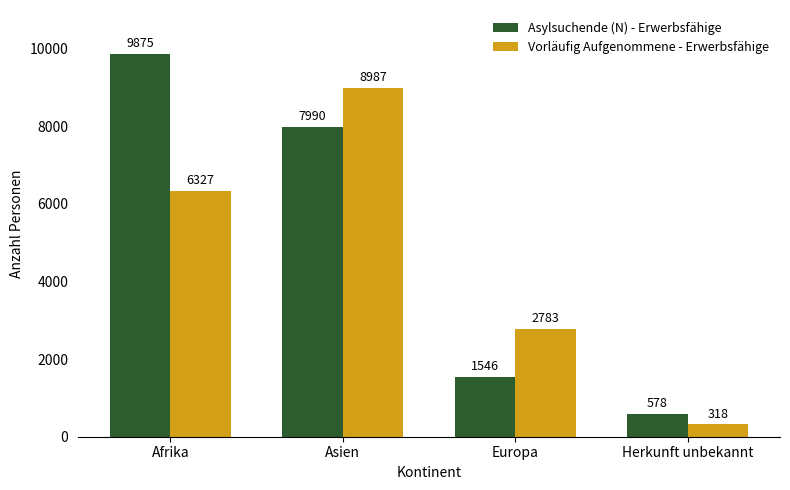

Which series has the largest total across all categories?

Asylsuchende (N) - Erwerbsfähige